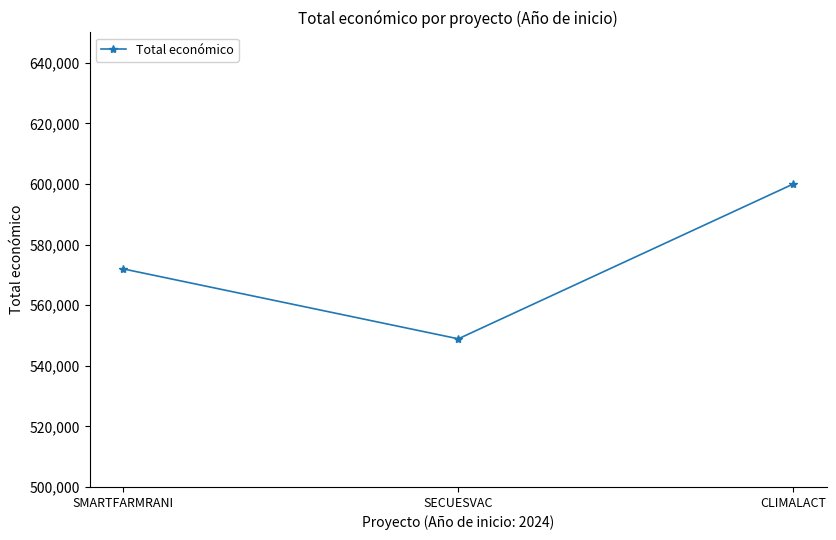

What position from the left is SECUESVAC?

2